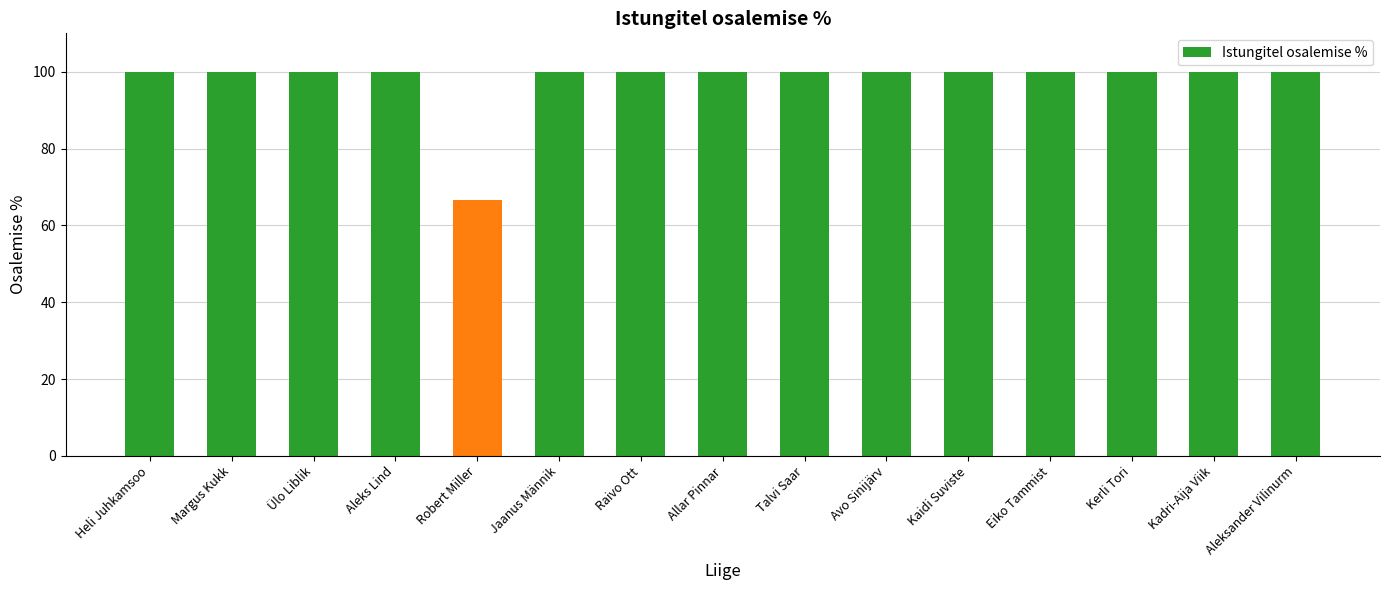

Are the bars horizontal?

No